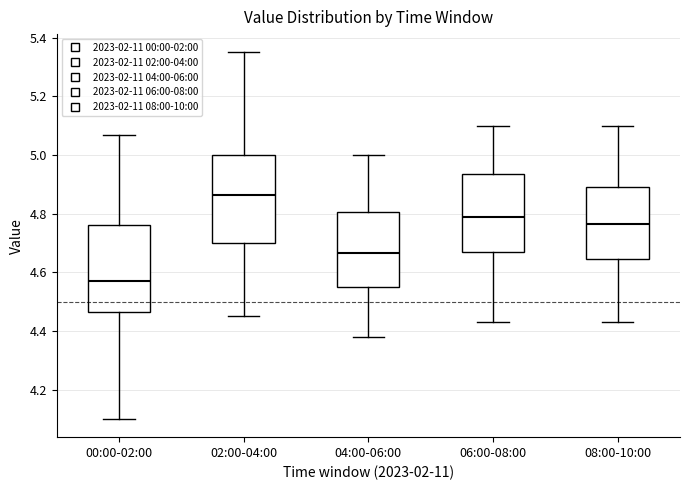

Reading left to right, read every box against the y-axis: the position of its median line, the range the box covers, and the ends of its whiskers. The values are not printed on the chart, so give them approximately, as read against the axis.

00:00-02:00: median 4.58, box 4.46 to 4.76, whiskers 4.10 to 5.08
02:00-04:00: median 4.86, box 4.70 to 5.00, whiskers 4.46 to 5.36
04:00-06:00: median 4.66, box 4.56 to 4.80, whiskers 4.38 to 5.00
06:00-08:00: median 4.80, box 4.66 to 4.94, whiskers 4.44 to 5.10
08:00-10:00: median 4.76, box 4.64 to 4.90, whiskers 4.44 to 5.10